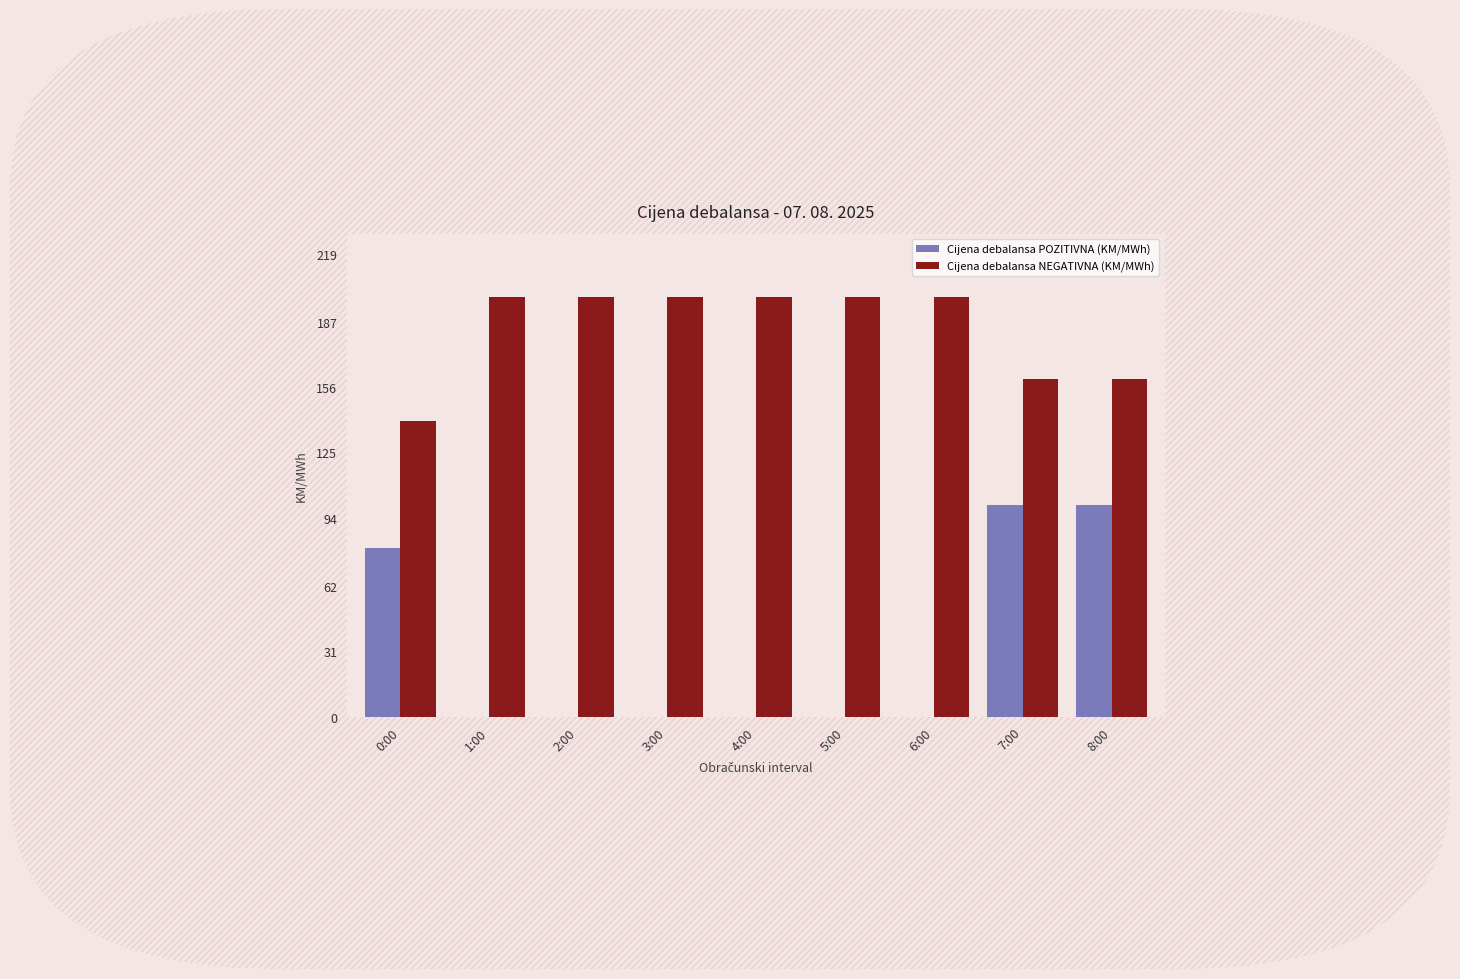

How many groups of bars are there?

9